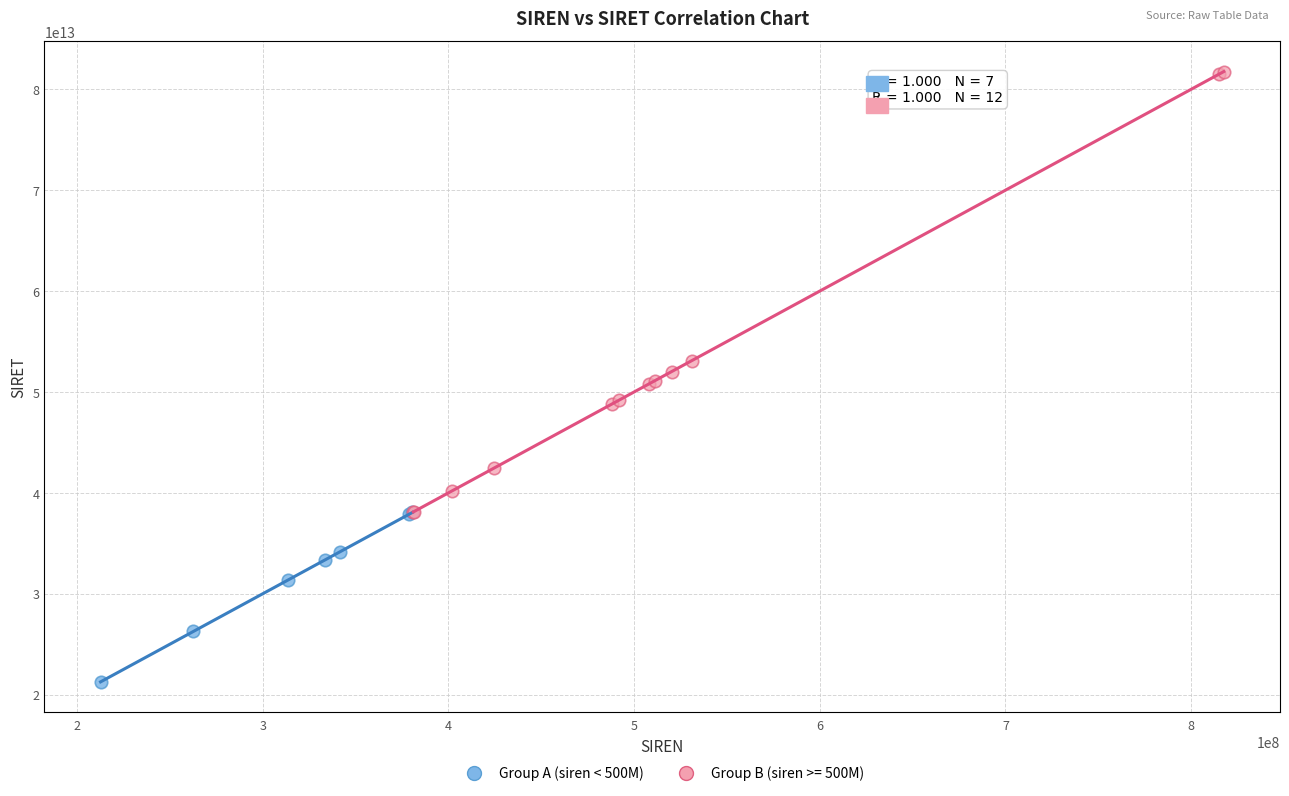

Which series has the largest Y range (max minus min)?

Group B (siren >= 500M)